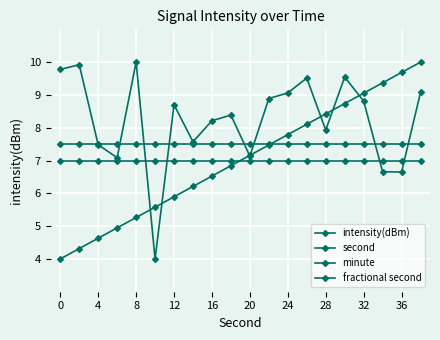

How many data points in second are less than 7?

10